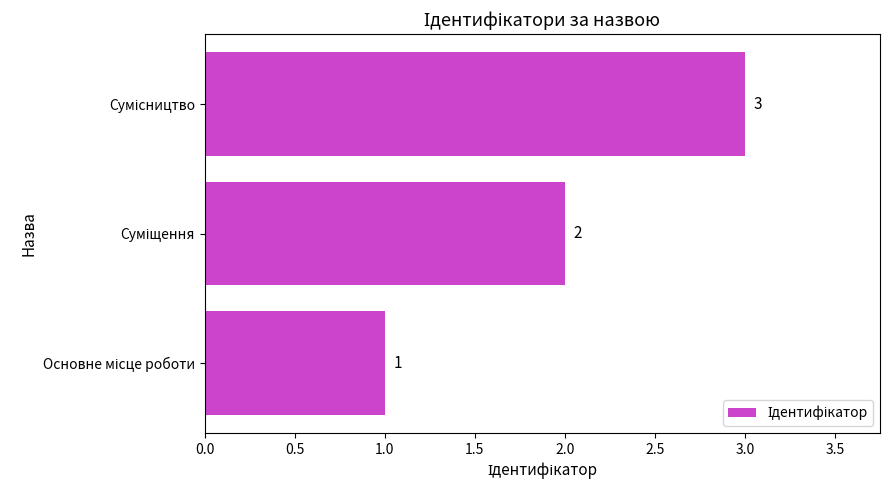

What is the greatest value displayed?

3